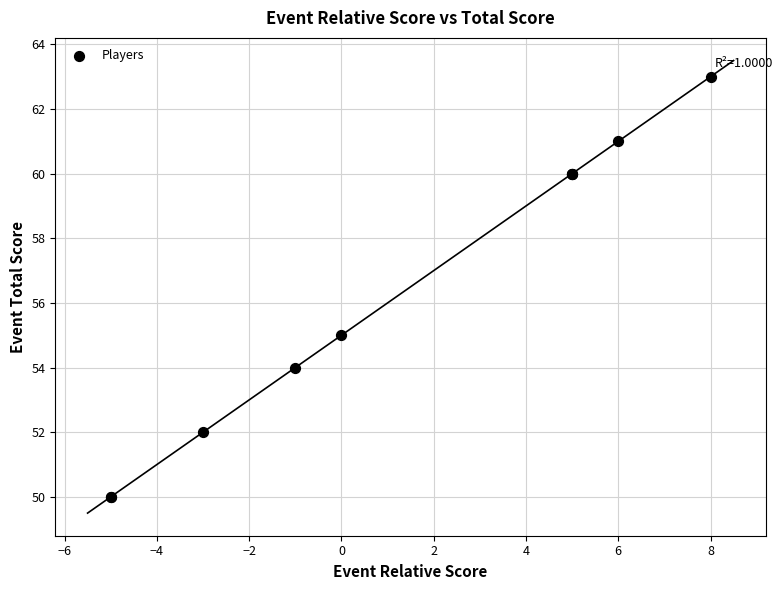

What Y value in the scatter plot is closest to 56?

55